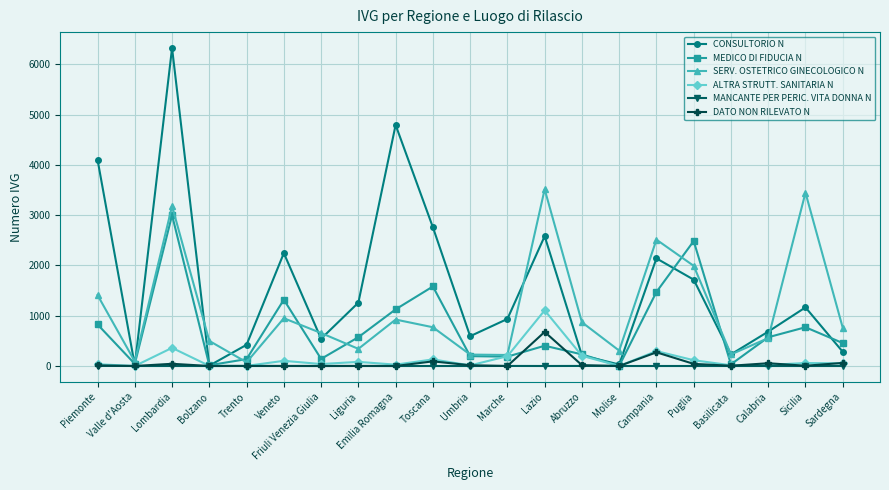

What is the total value across all series at Abruzzo?

1533